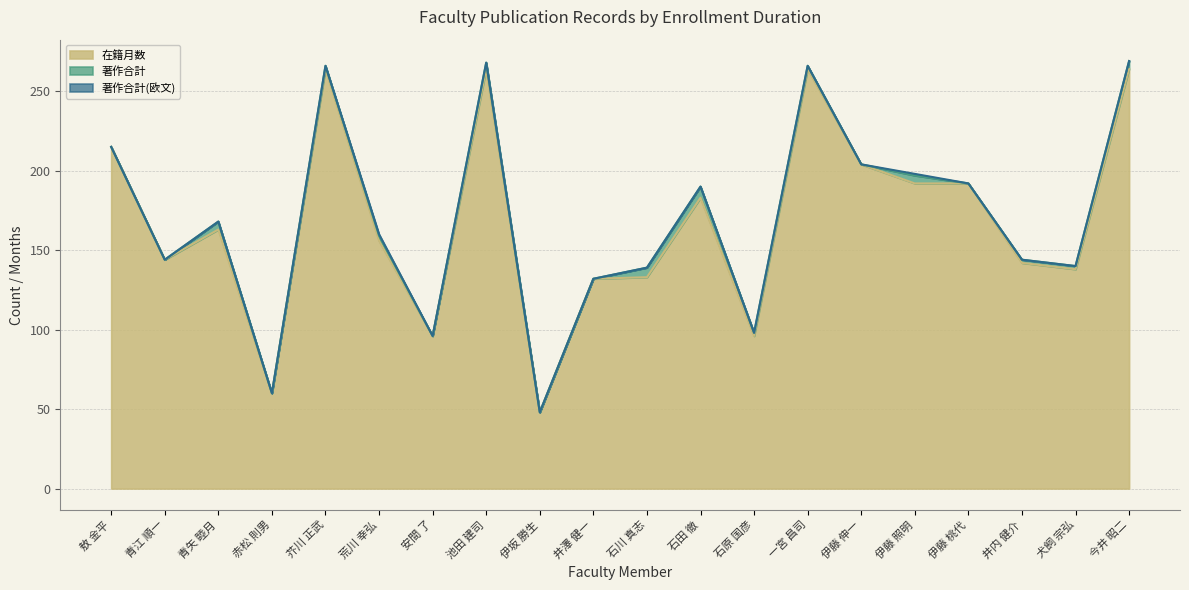

The value of 著作合計 at 一宮 昌司 is 3. True or false?

False